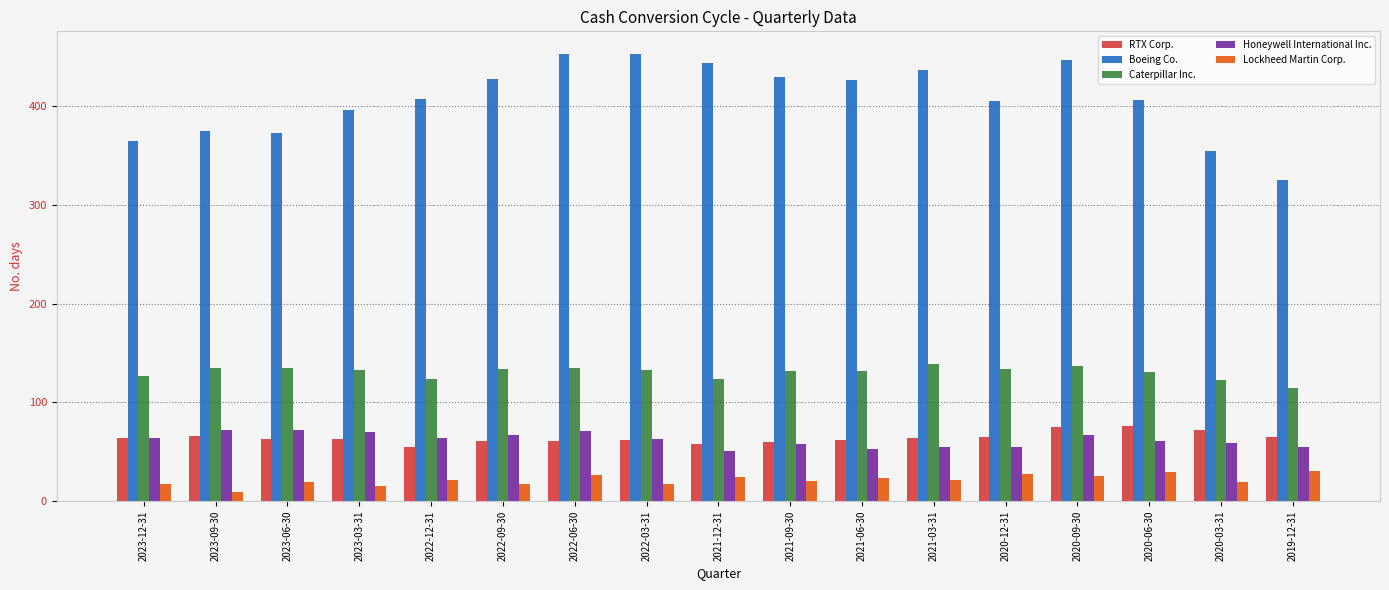

What is the label of the 4th bar from the right?

2020-09-30